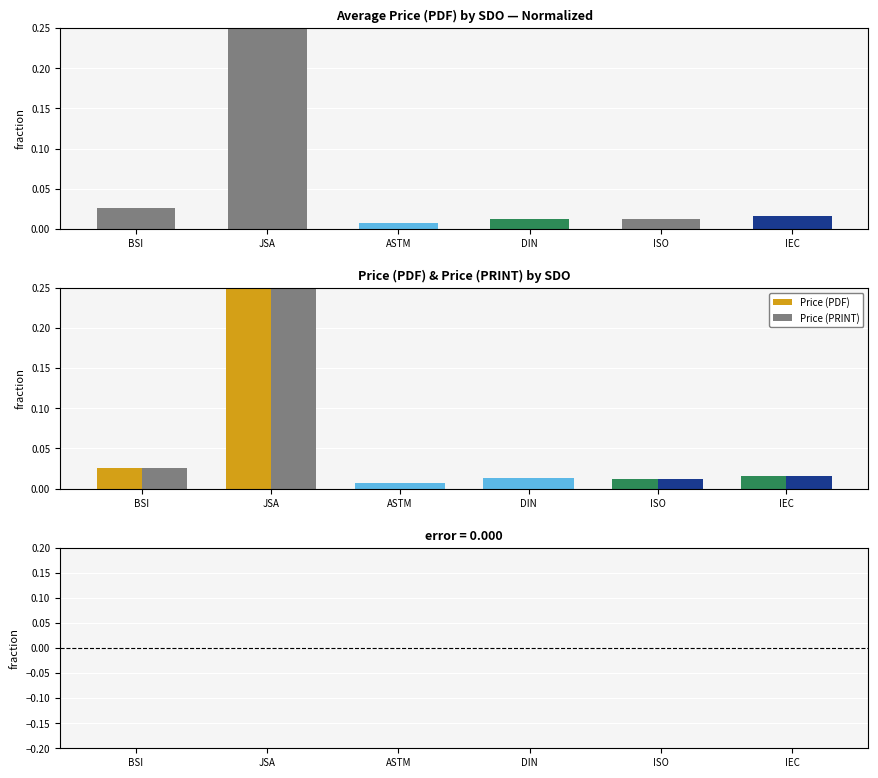

Reading left to right, what are all the values shown in this chart?

Price (PDF): 0.0	0.9	0.0	0.0	0.0	0.0
Price (PRINT): 0.0	0.9	0.0	0.0	0.0	0.0
diff (PDF - PRINT): 0.0	0.0	0.0	0.0	0.0	0.0